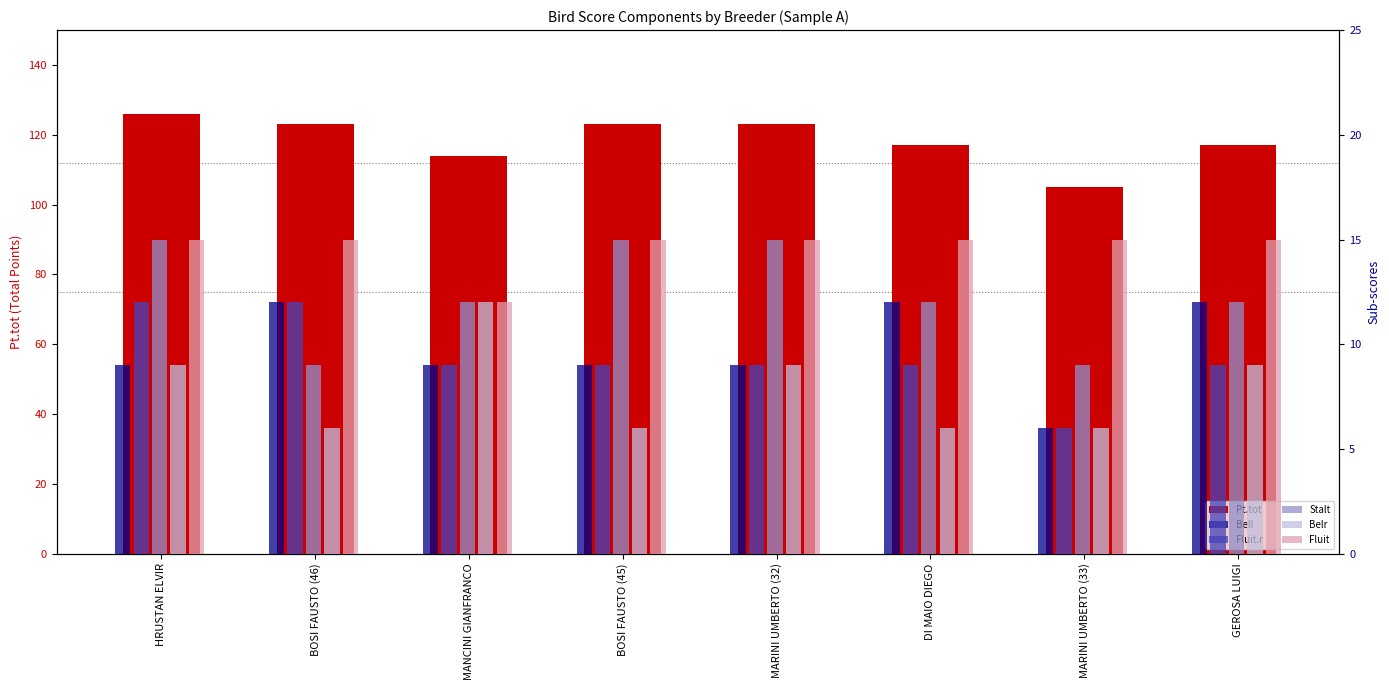

Between BOSI FAUSTO (45) and MARINI UMBERTO (32), which series saw the biggest shift?

Belr